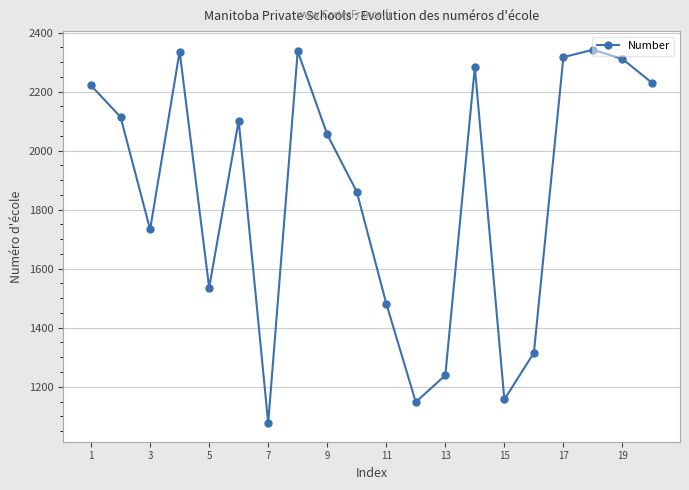

How many interior local peaks (higher than both neighbors) does the data have?

5